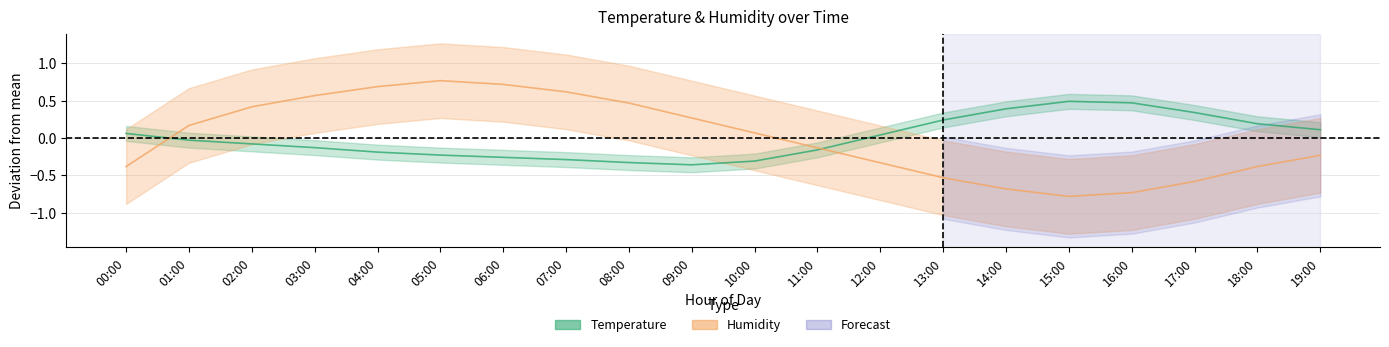

How many intersections are there between Humidity and Temperature?

2